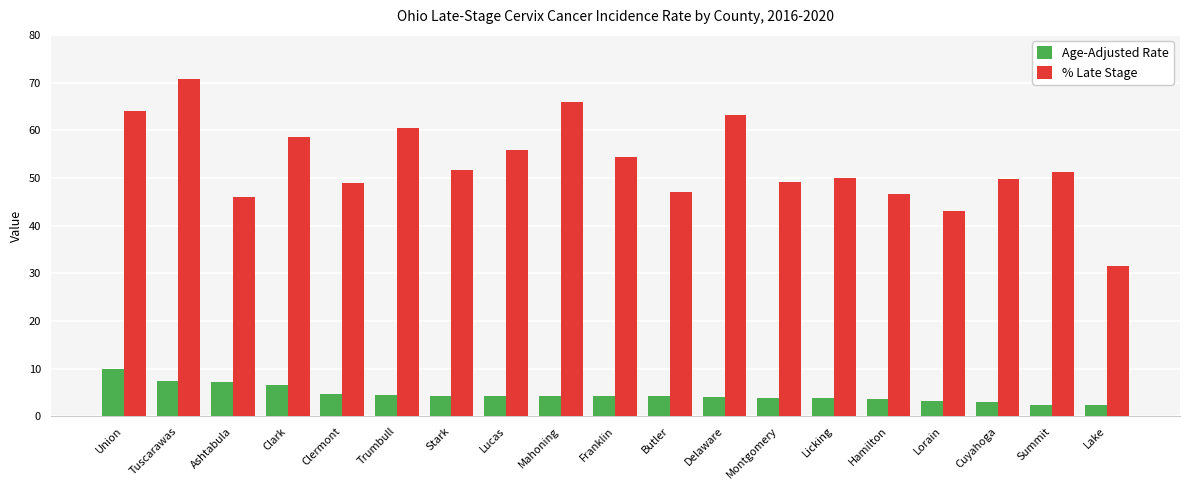

How many values in the % Late Stage series are below 51?

9